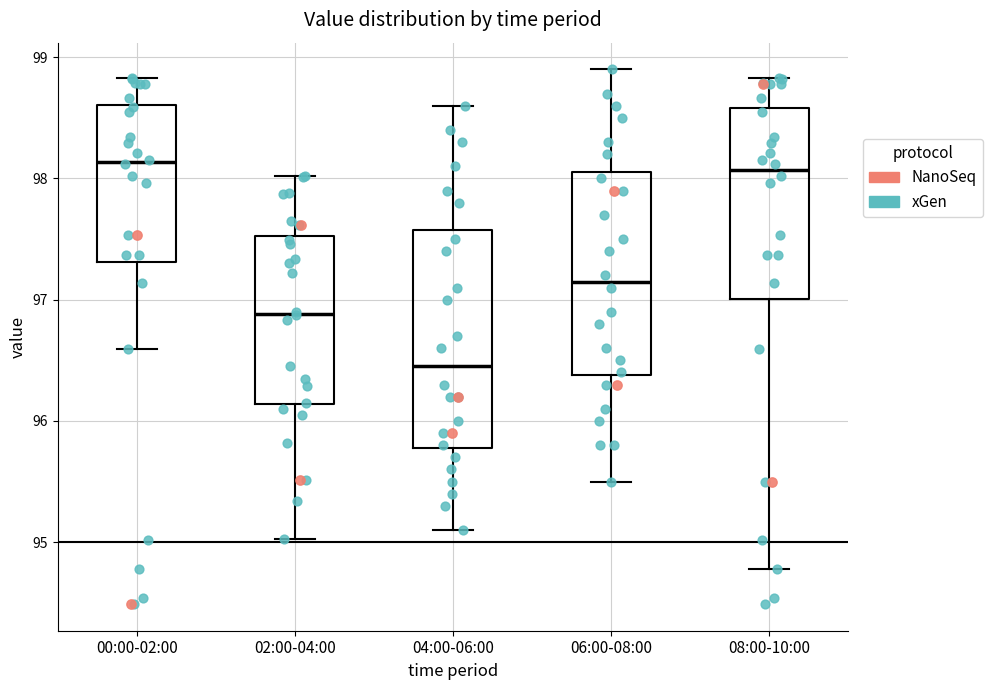

Where does the median line of the box for 00:00-02:00 sit on the y-axis? The values are not printed on the chart, so give them approximately, as read against the axis.

98.1